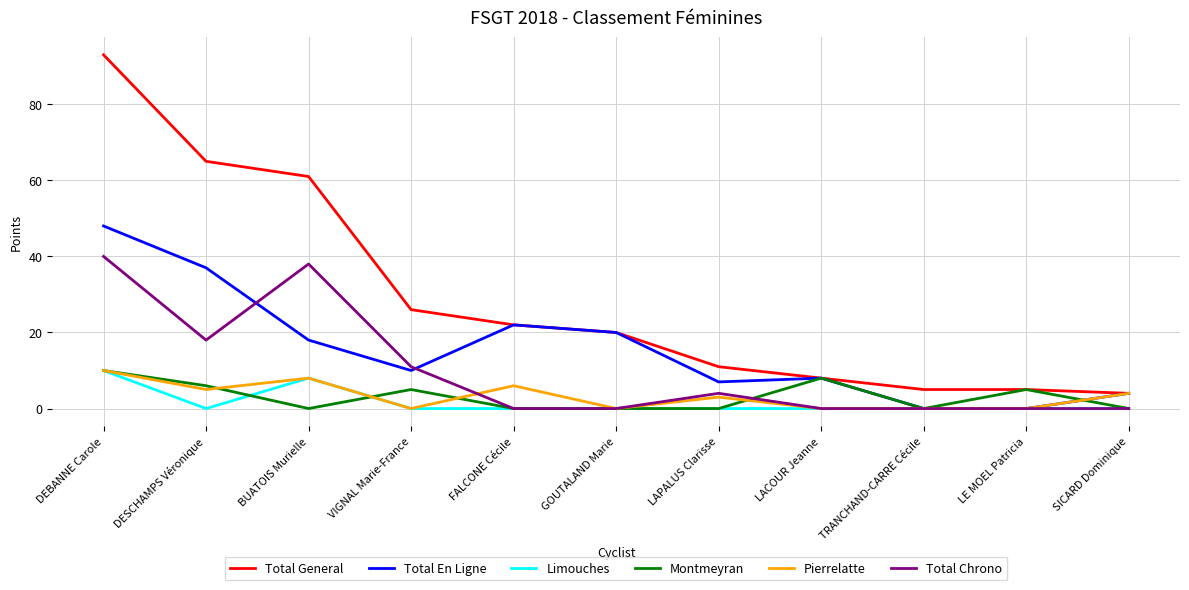

What is the average value of the Montmeyran series?

3